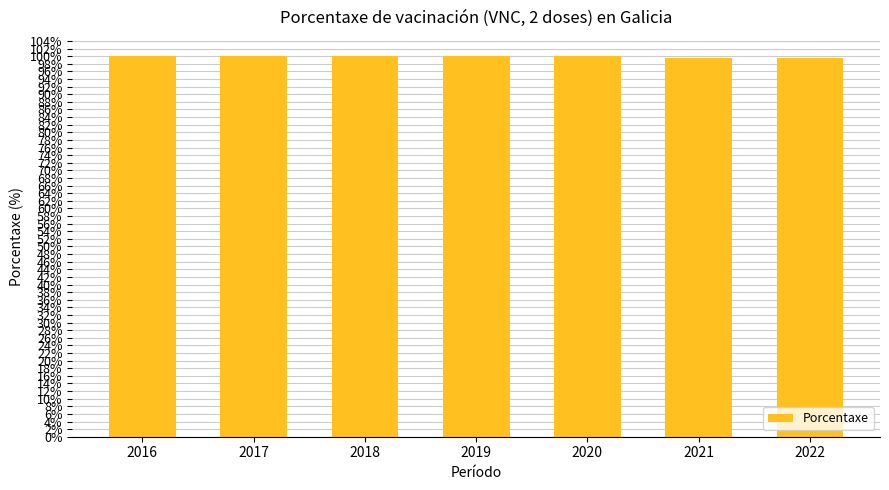

True or false: the data shows 100.0 at 2019.

True